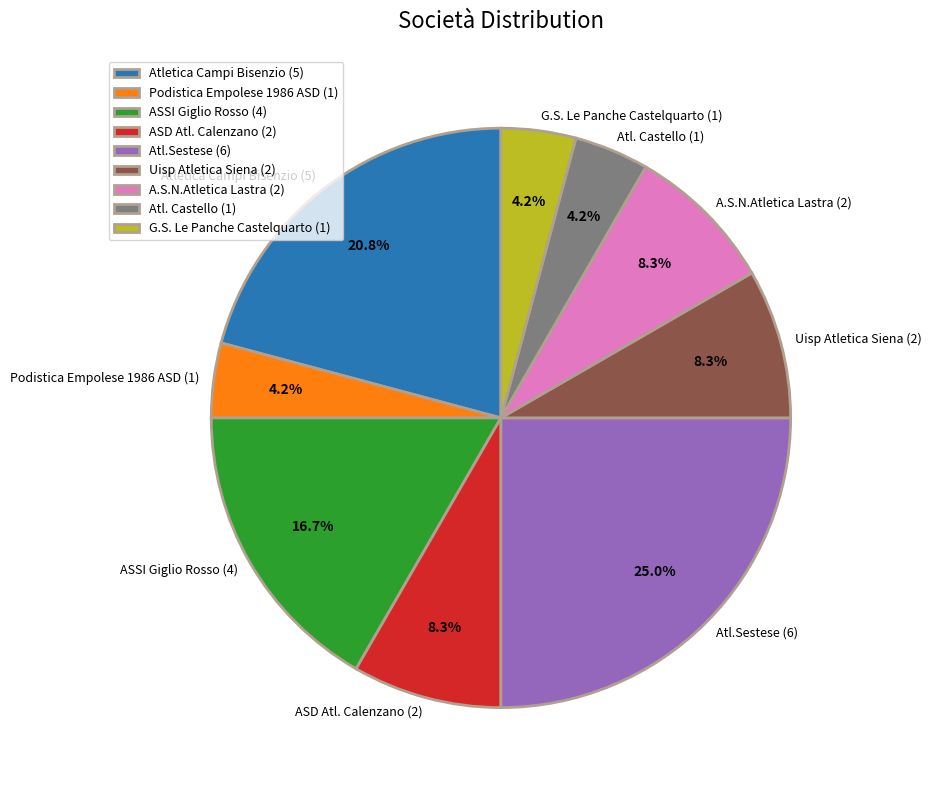

Which has a higher value, Atl.Sestese or ASSI Giglio Rosso?

Atl.Sestese